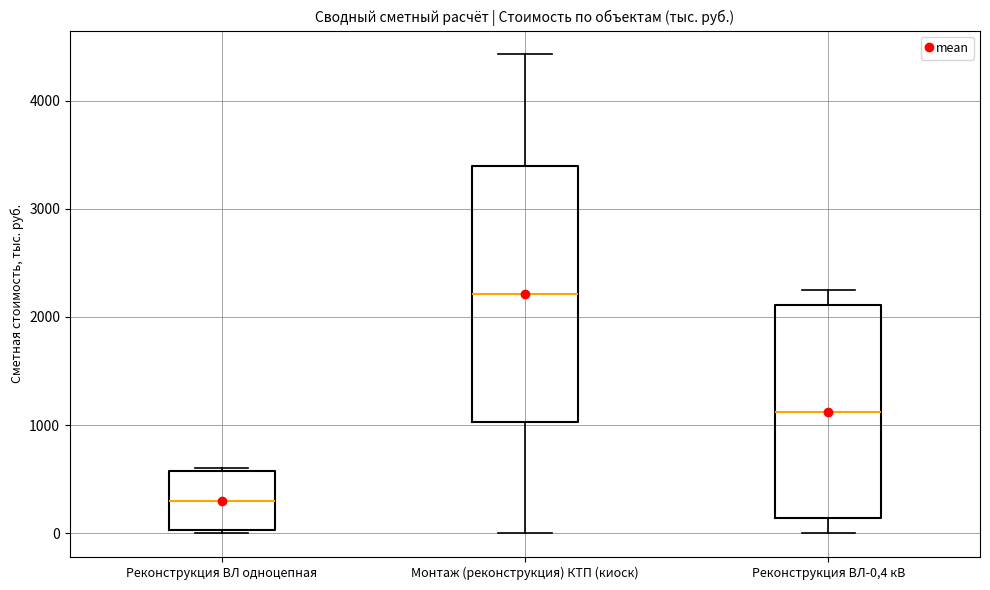

Which box has the lowest median line?

Реконструкция ВЛ одноцепная